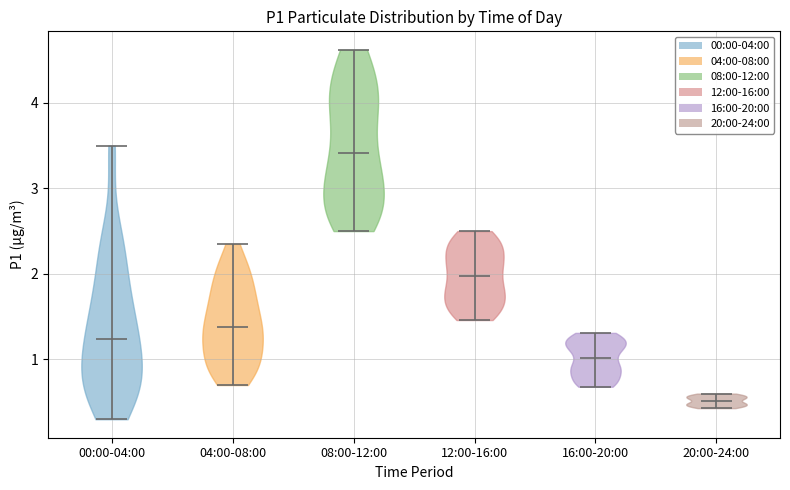

Reading left to right, read every violin against the y-axis: where its median line is, and the lowest and highest points it reaches. The values are not printed on the chart, so give them approximately, as read against the axis.

00:00-04:00: median line 1.2, lowest point 0.3, highest point 3.5
04:00-08:00: median line 1.4, lowest point 0.7, highest point 2.4
08:00-12:00: median line 3.4, lowest point 2.5, highest point 4.6
12:00-16:00: median line 2.0, lowest point 1.5, highest point 2.5
16:00-20:00: median line 1.0, lowest point 0.7, highest point 1.3
20:00-24:00: median line 0.5, lowest point 0.4, highest point 0.6